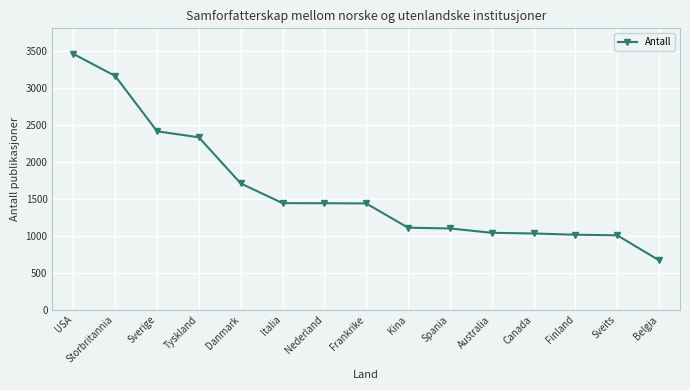

Which label corresponds to the largest value in the chart?

USA